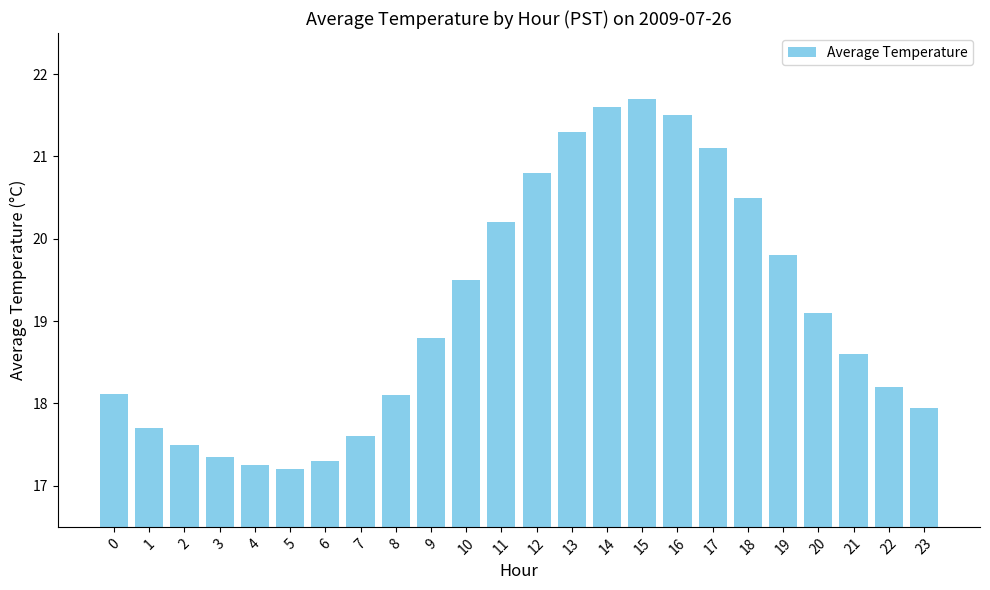

Are the bars horizontal?

No